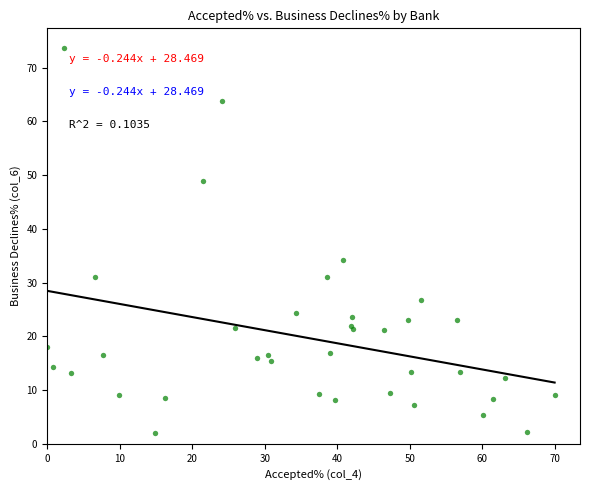

What Y value in the scatter plot is closest to 37?

34.3